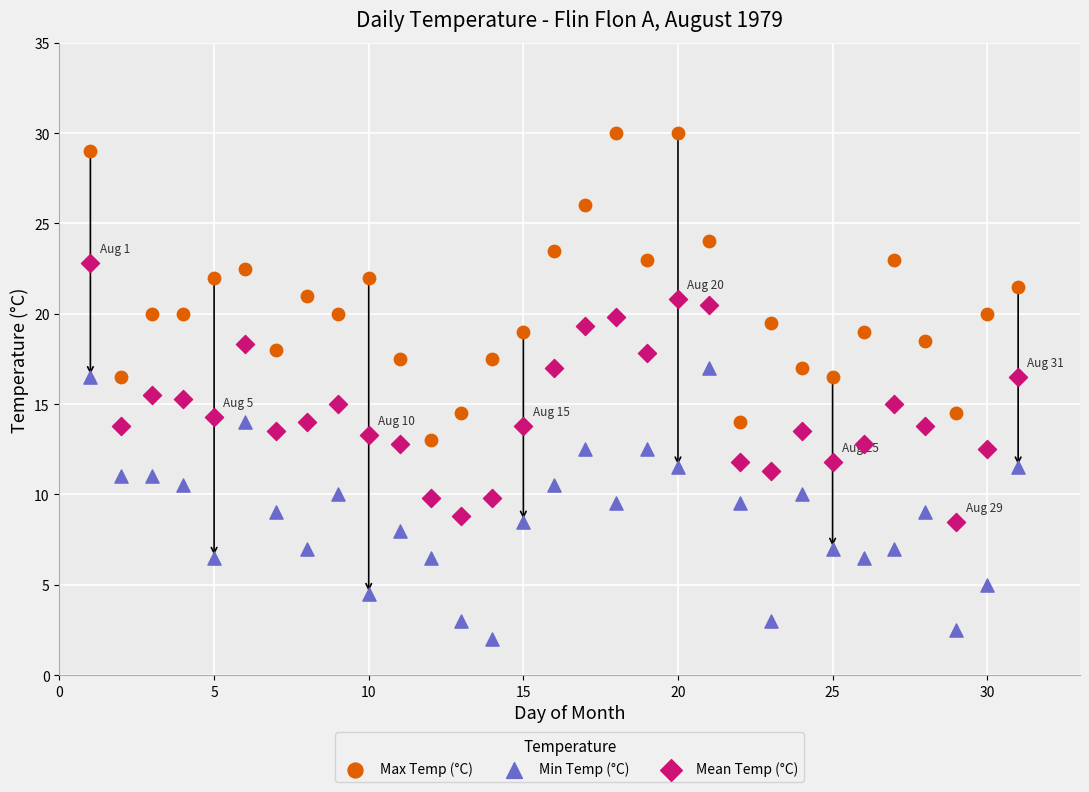

Which series has the largest Y range (max minus min)?

Max Temp (°C)